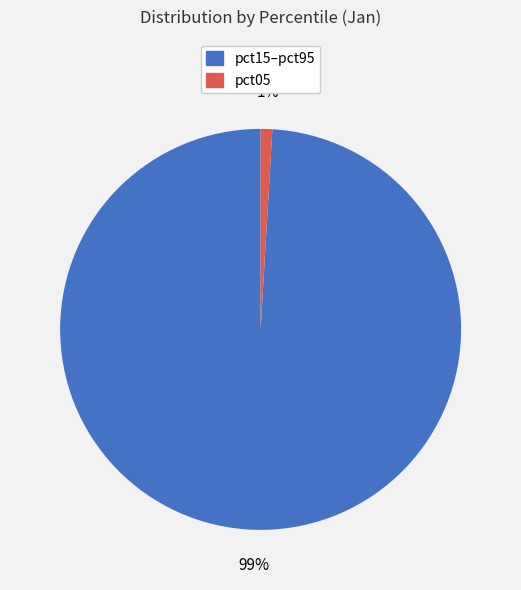

To the nearest percent, what is the average slice percentage?

50%